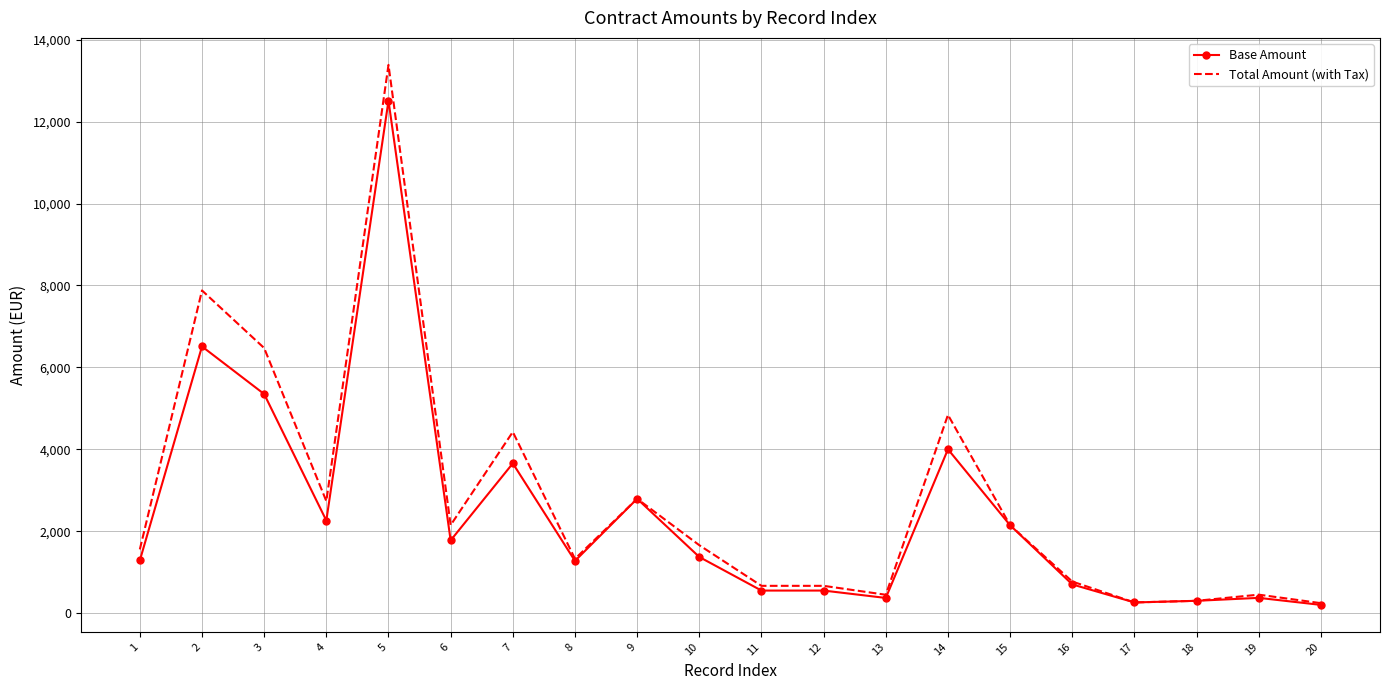

The value of Base Amount at 5 is 12510.7. True or false?

True